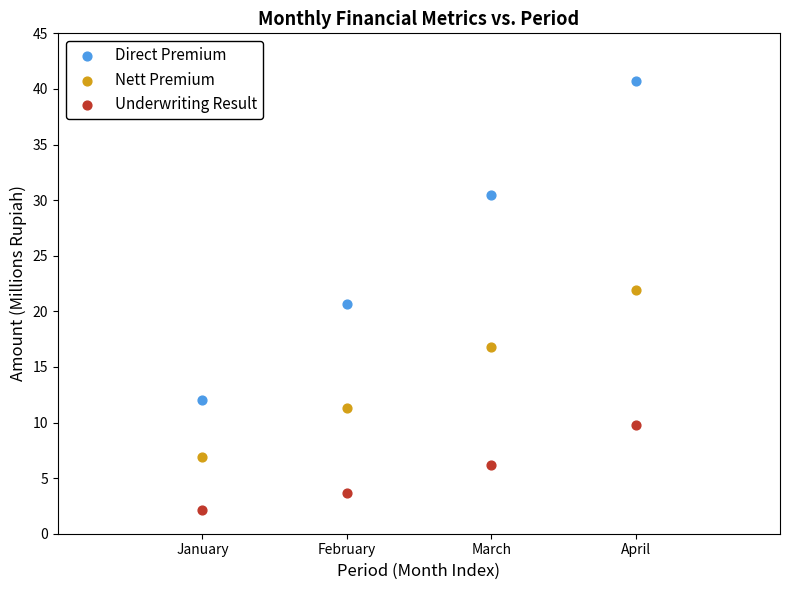

What is the X range (max minus min) for the scatter plot?

3.0